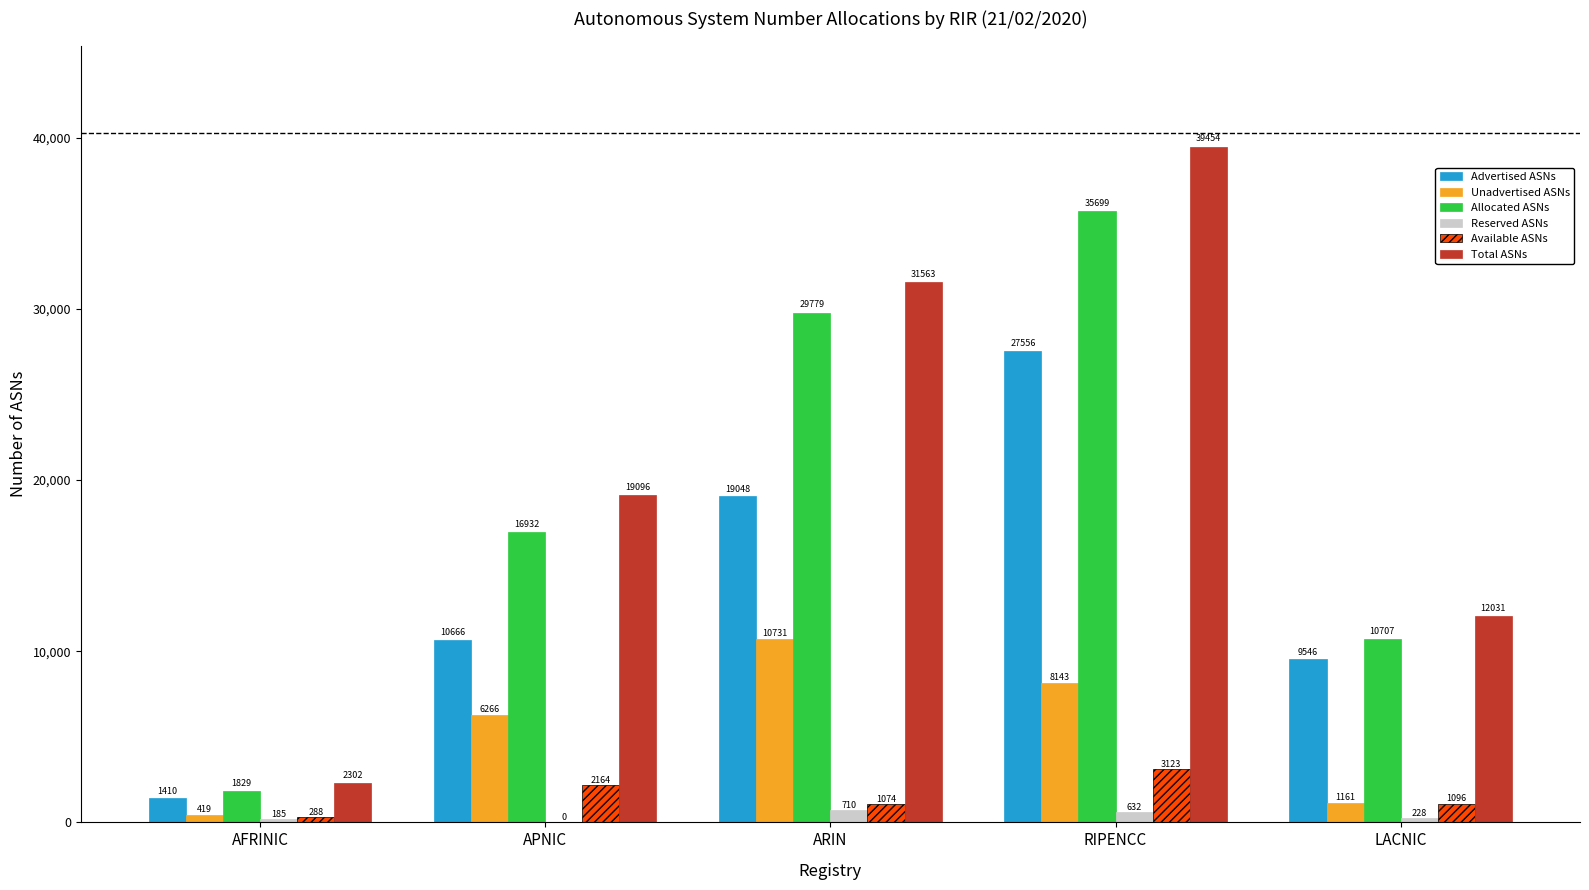

At which label is Total ASNs closest to 20878?

APNIC